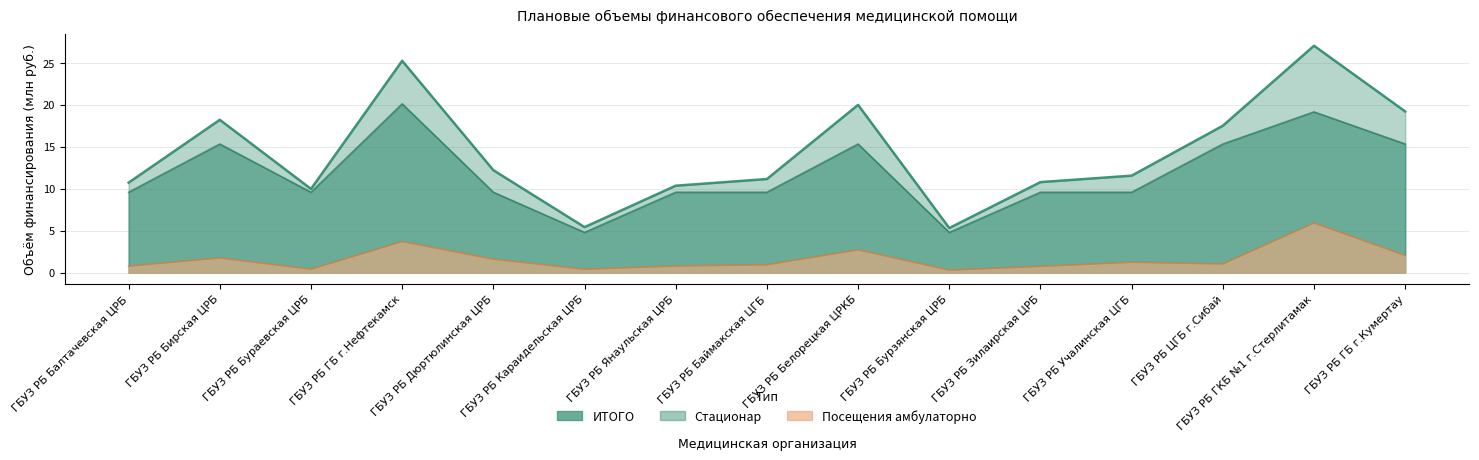

True or false: Посещения амбулаторно has a value of 0.3 at ГБУЗ РБ Бурзянская ЦРБ.

True